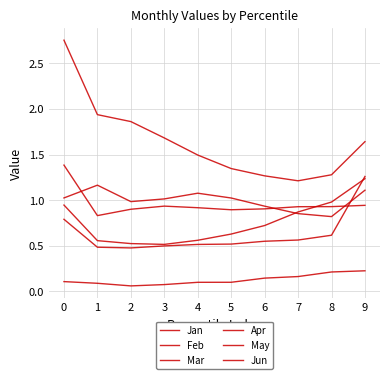

Does the chart display data point markers on the line(s)?

No